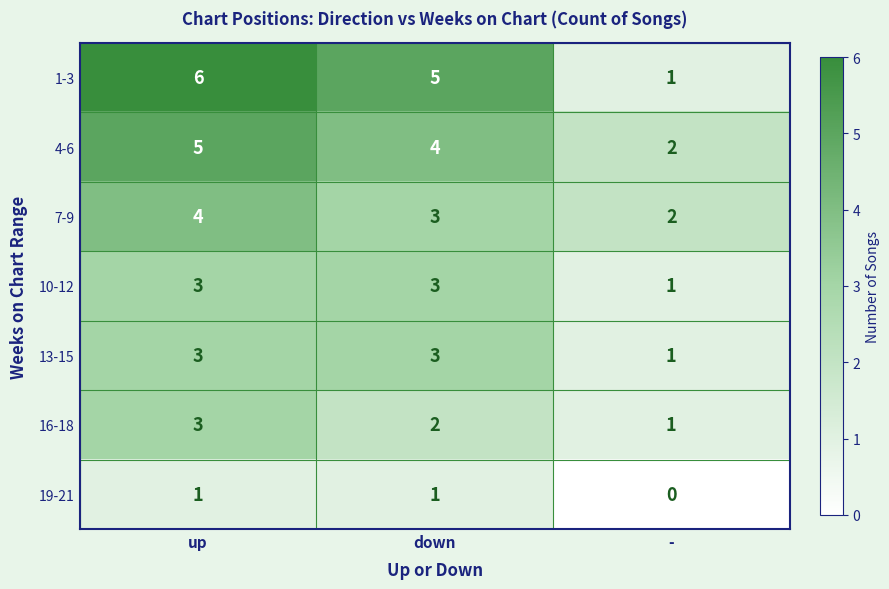

Reading right to left, transcribe all the data shown in this chart.

1-3: -=1	down=5	up=6
4-6: -=2	down=4	up=5
7-9: -=2	down=3	up=4
10-12: -=1	down=3	up=3
13-15: -=1	down=3	up=3
16-18: -=1	down=2	up=3
19-21: -=0	down=1	up=1